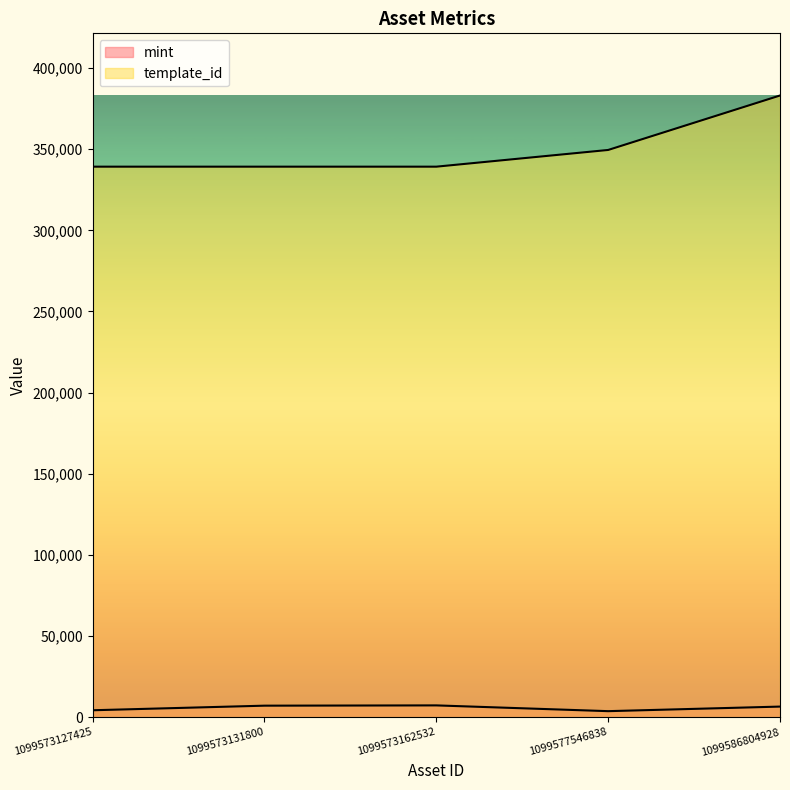

At which category is the sum across all series the highest?

1099586804928